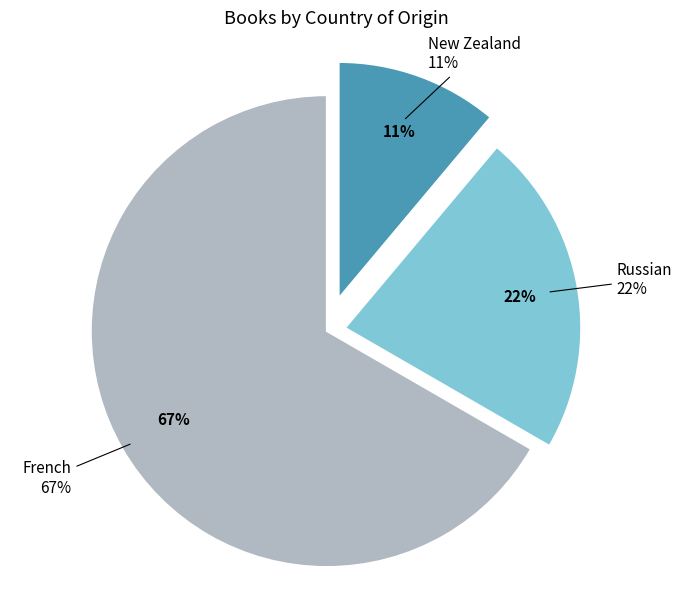

Which category has the biggest portion of the pie?

French